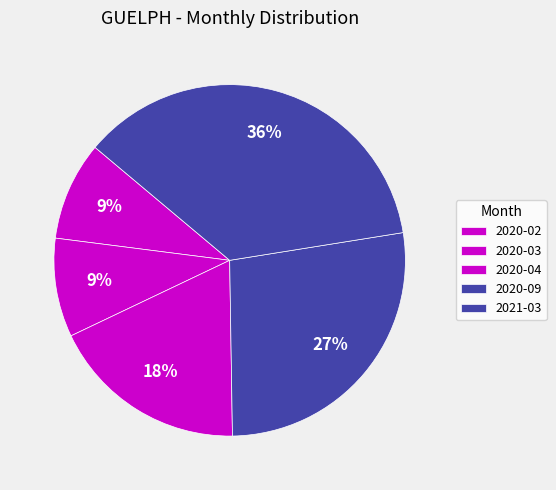

The 2021-03 slice represents 42% of the pie. True or false?

False